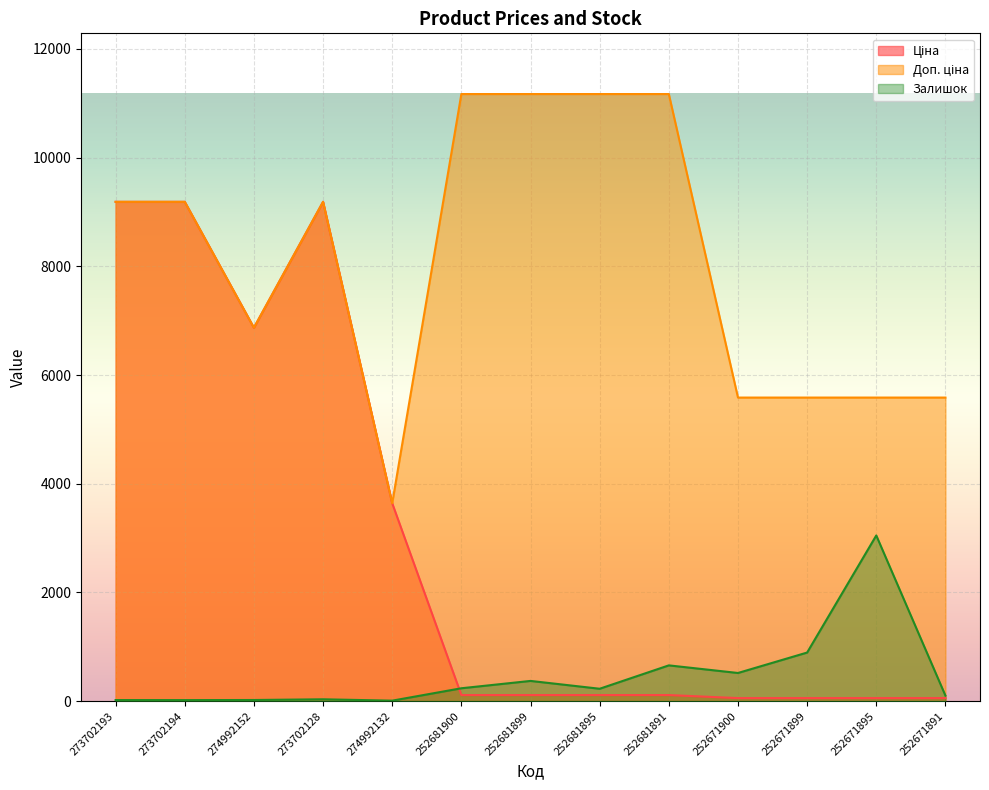

How many data points in Доп. ціна are above 9185?

7